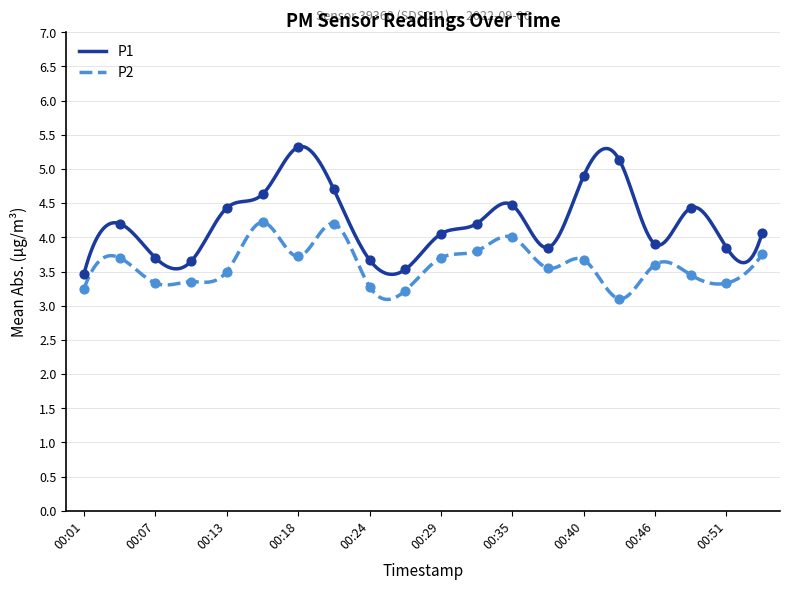

Which series has the largest total across all categories?

P1